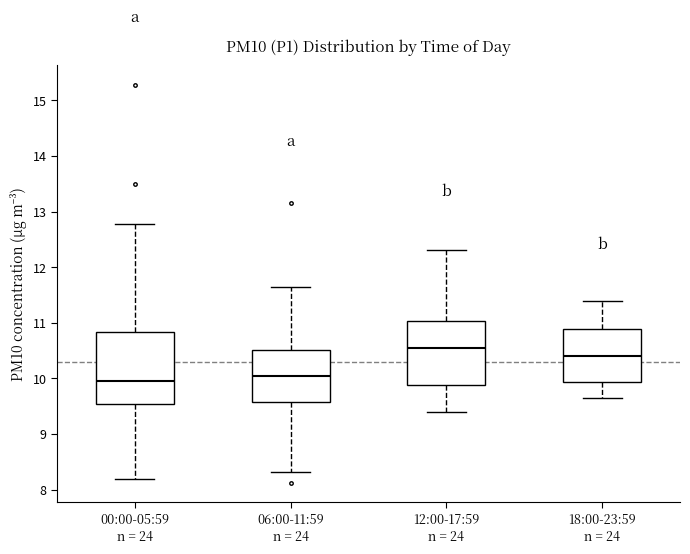

Comparing the boxes themselves (not the whiskers), which one is the tallest?

00:00-05:59